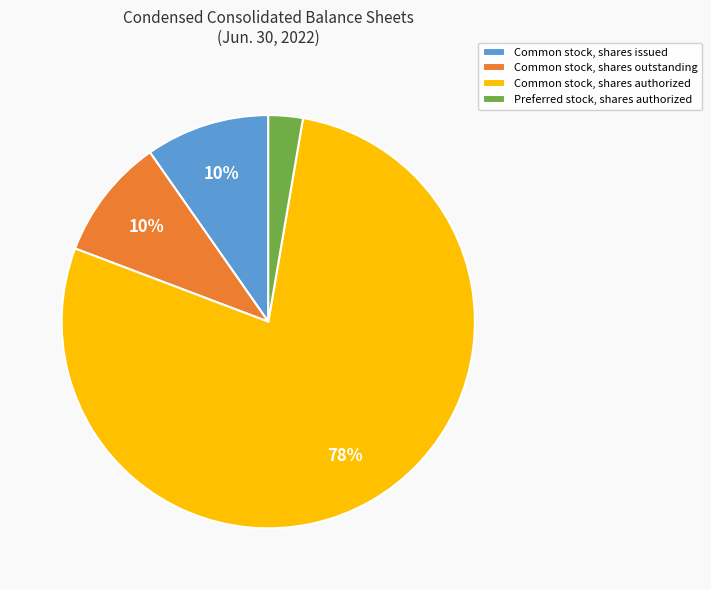

To the nearest percent, what is the average slice percentage?

25%